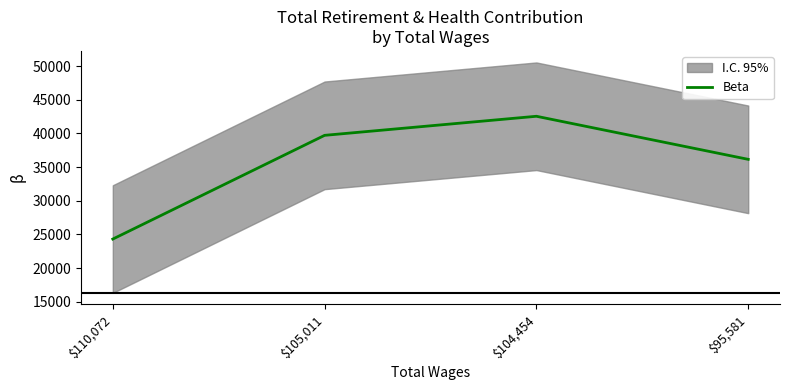

What is the minimum value for Beta?

24304